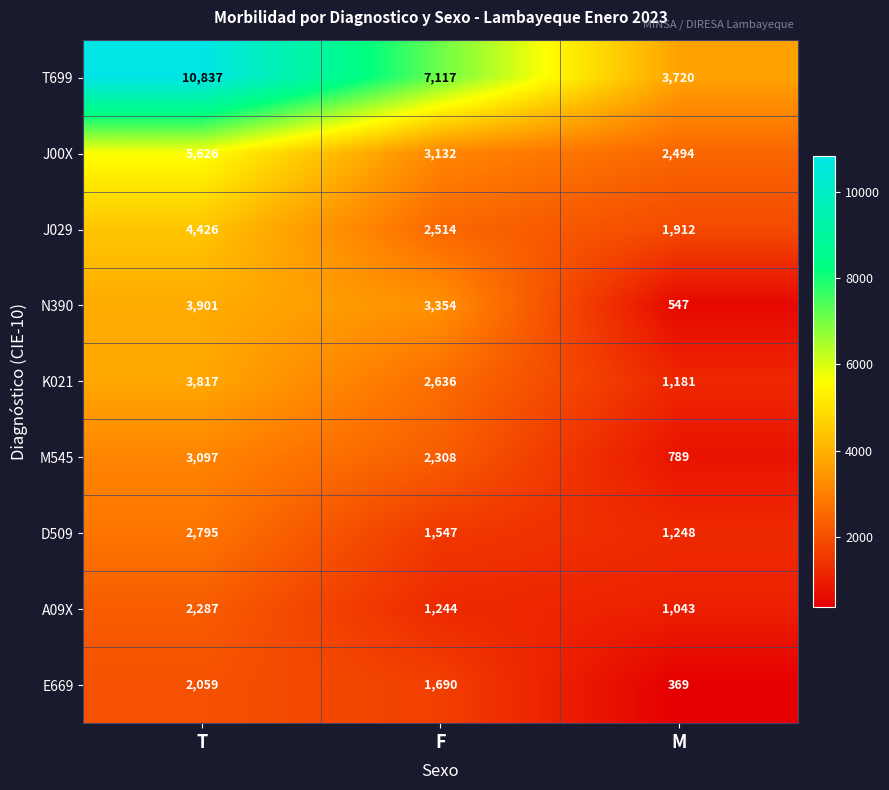

Which series has the largest total across all categories?

T699